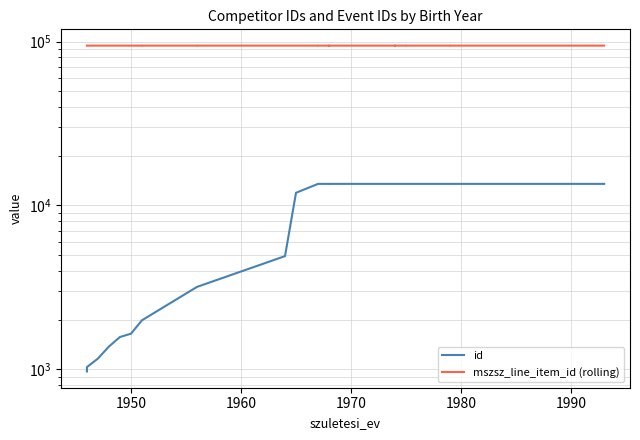

True or false: id has more than 2 interior local peaks.

False